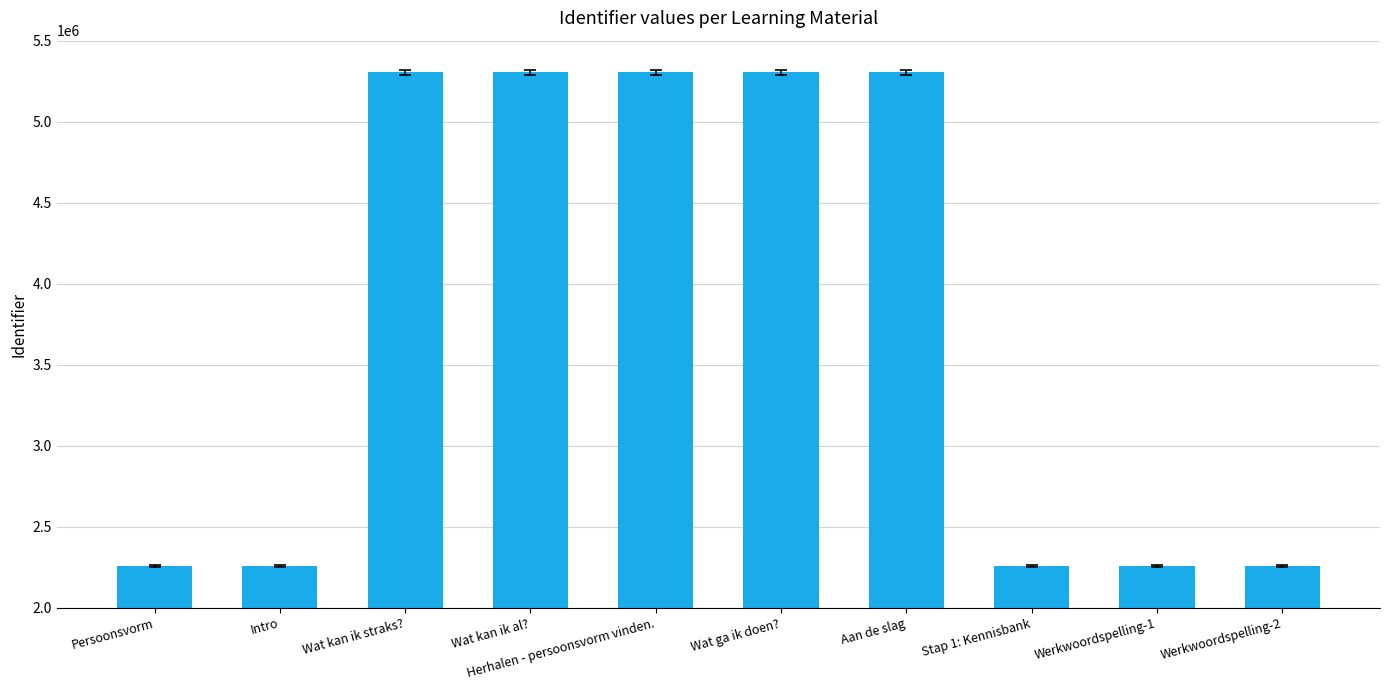

What is the average value?

3782268